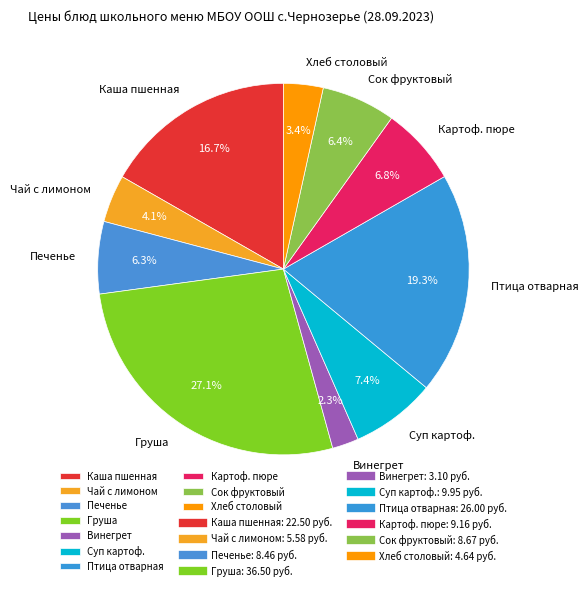

What is the ratio of the value at Сок фруктовый to the value at Хлеб столовый?

1.9